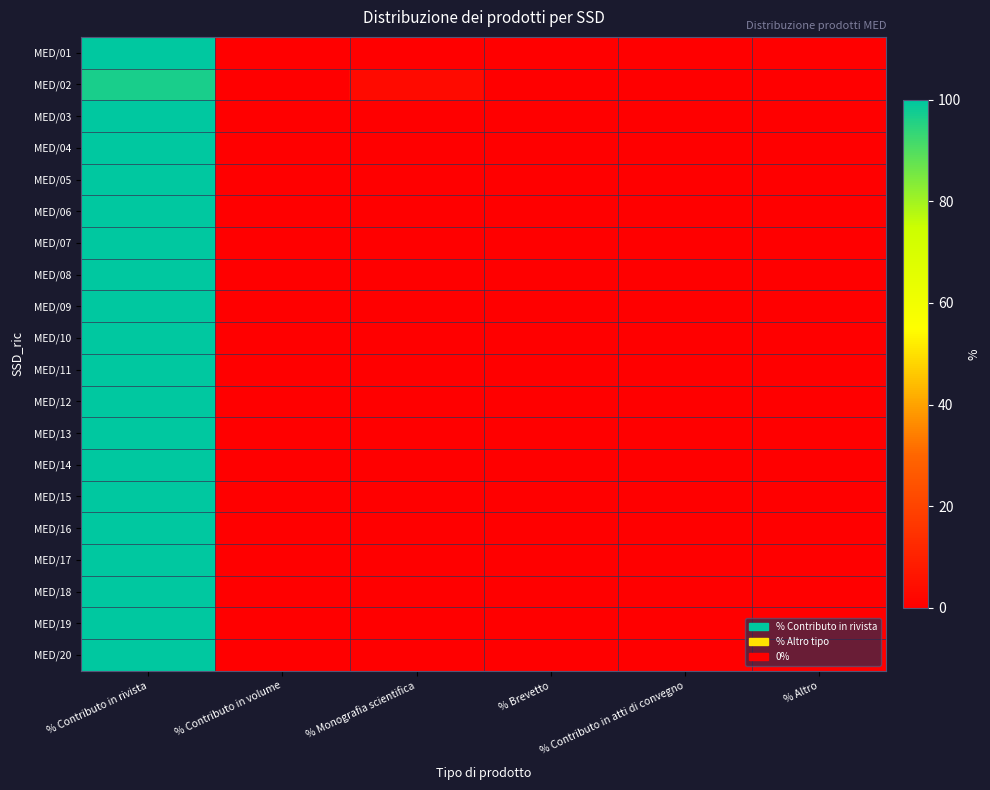

Which series has the largest range (max minus min)?

MED/01